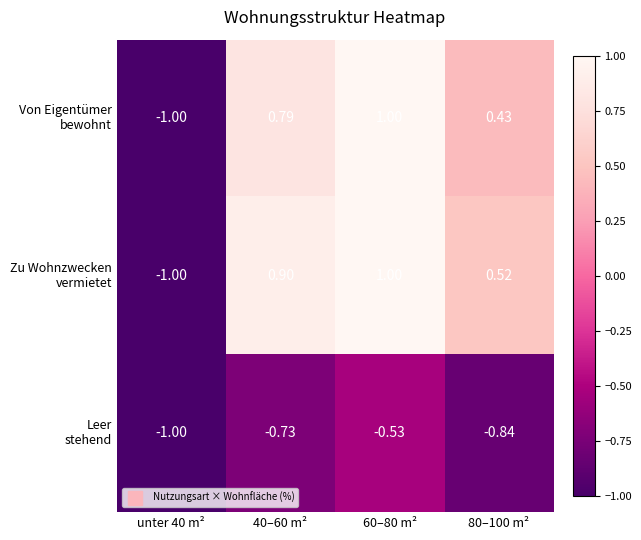

What is the greatest value displayed?

1.0